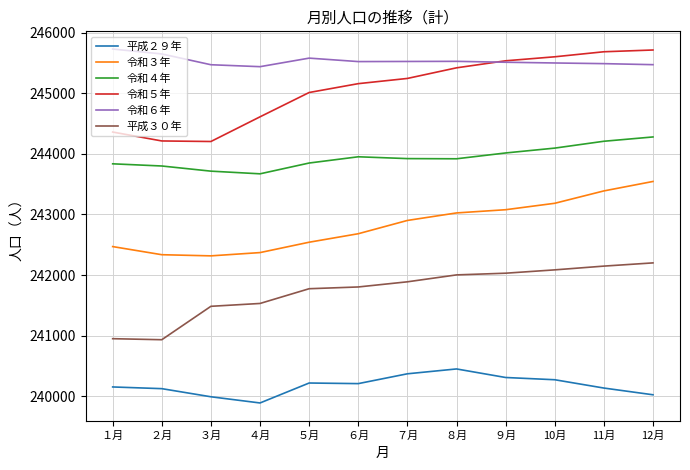

What is the difference between the maximum and minimum values in the 平成２９年 series?

561